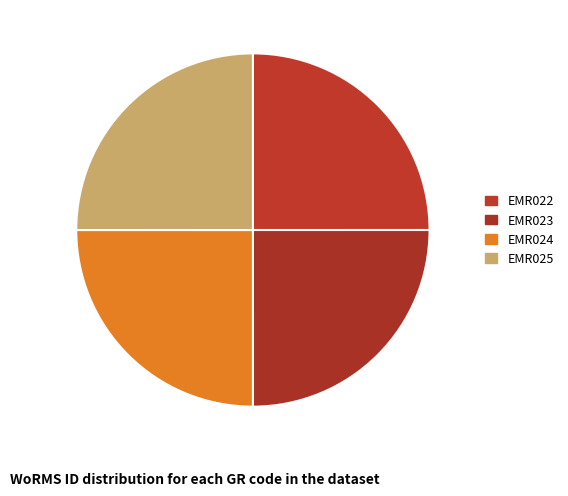

How many slices are in this pie chart?

4